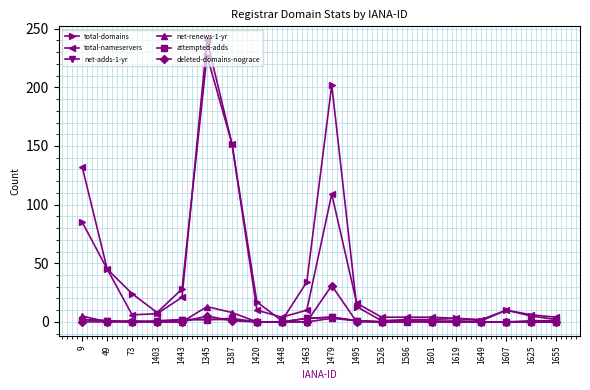

What is the label of the 13th point from the left?

1526